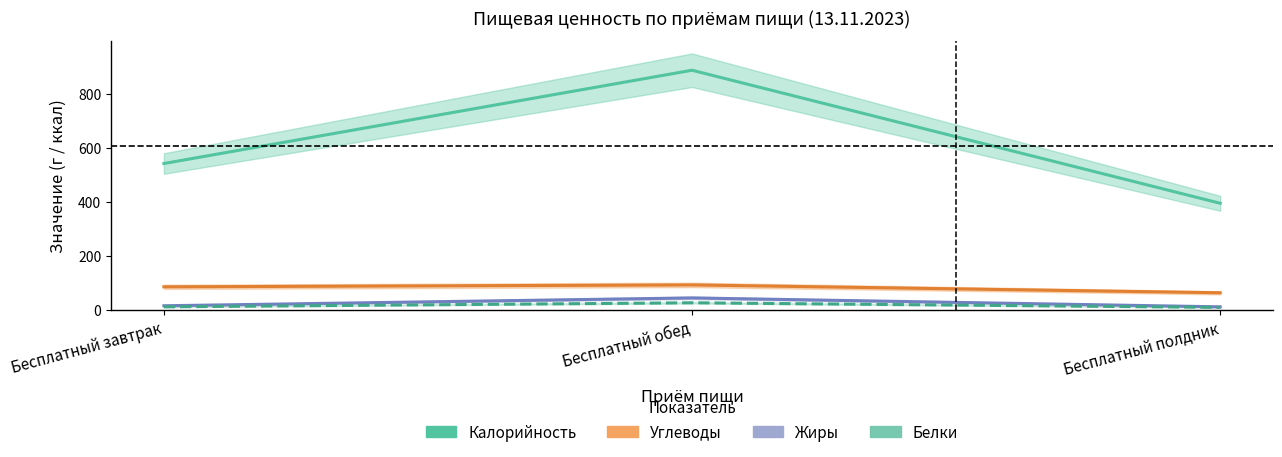

How many data points does each series have?

3